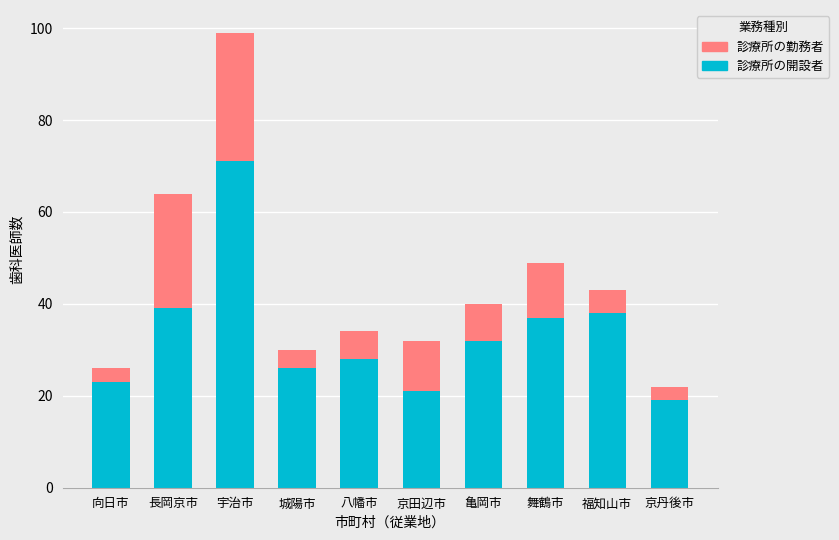

Reading right to left, list the values for the 診療所の開設者 series.

京丹後市=19	福知山市=38	舞鶴市=37	亀岡市=32	京田辺市=21	八幡市=28	城陽市=26	宇治市=71	長岡京市=39	向日市=23